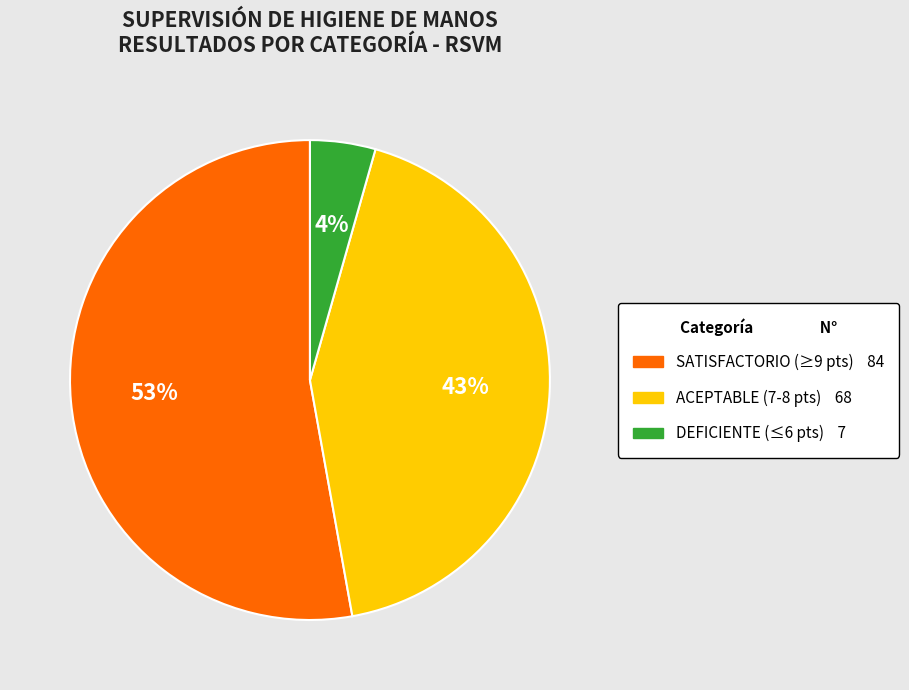

Is there any slice that represents more than half of the pie?

Yes